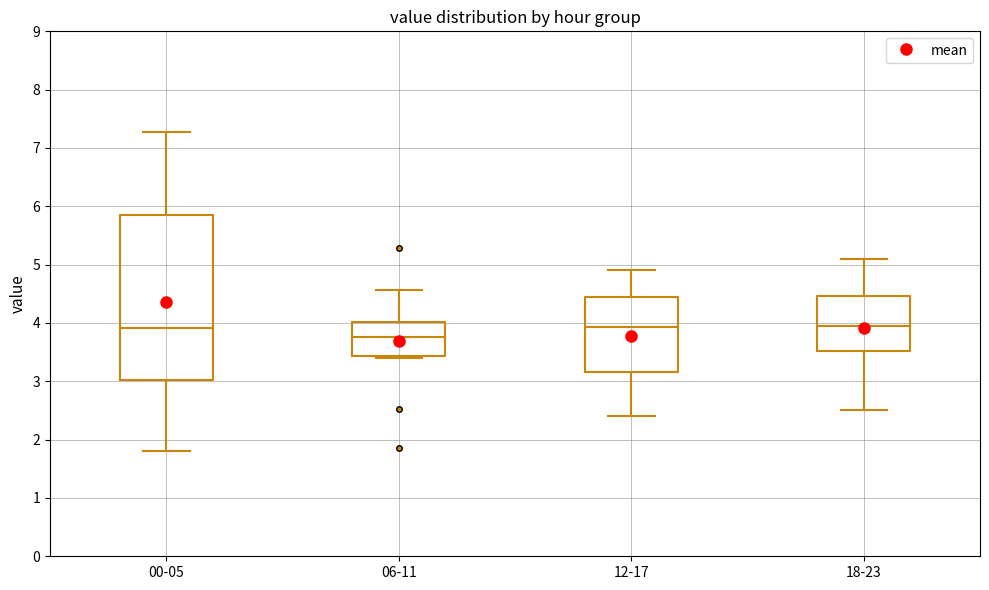

Where does the upper whisker of the box for 00-05 end on the y-axis? The values are not printed on the chart, so give them approximately, as read against the axis.

7.3